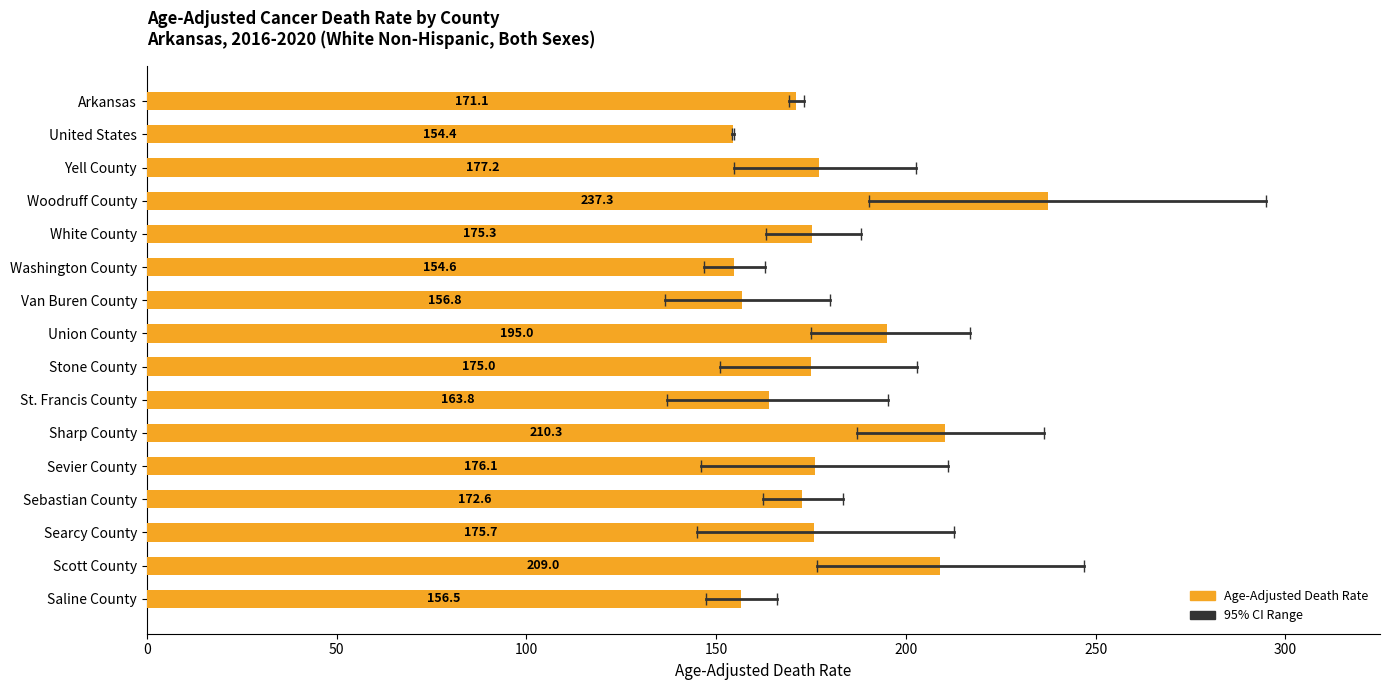

How many series are shown in this chart?

1